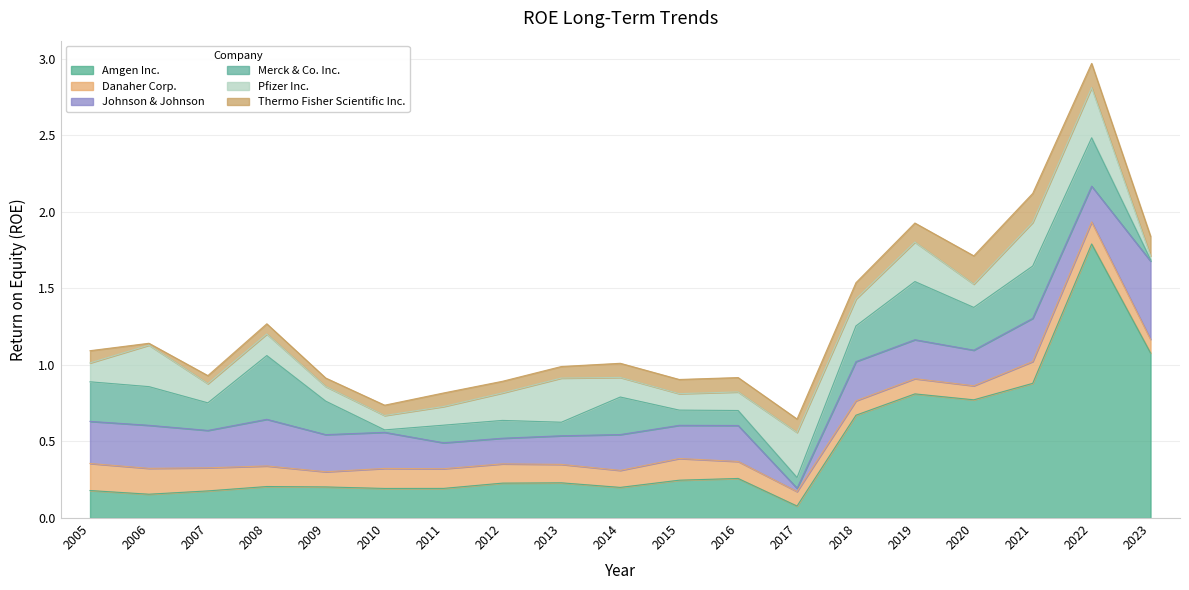

True or false: Merck & Co. Inc. has a value of 0.0 at 2011.

False